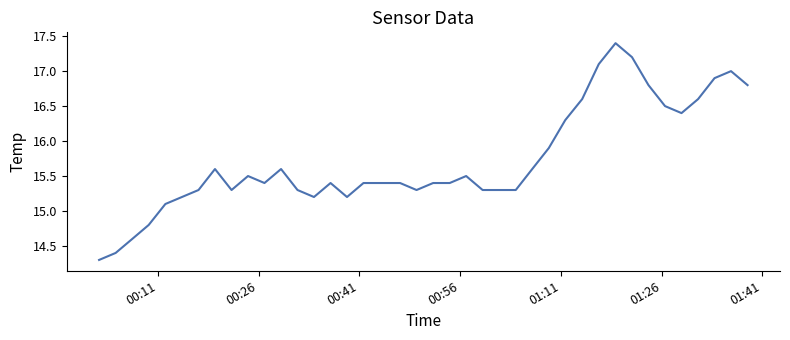

How many lines are shown in the chart?

1